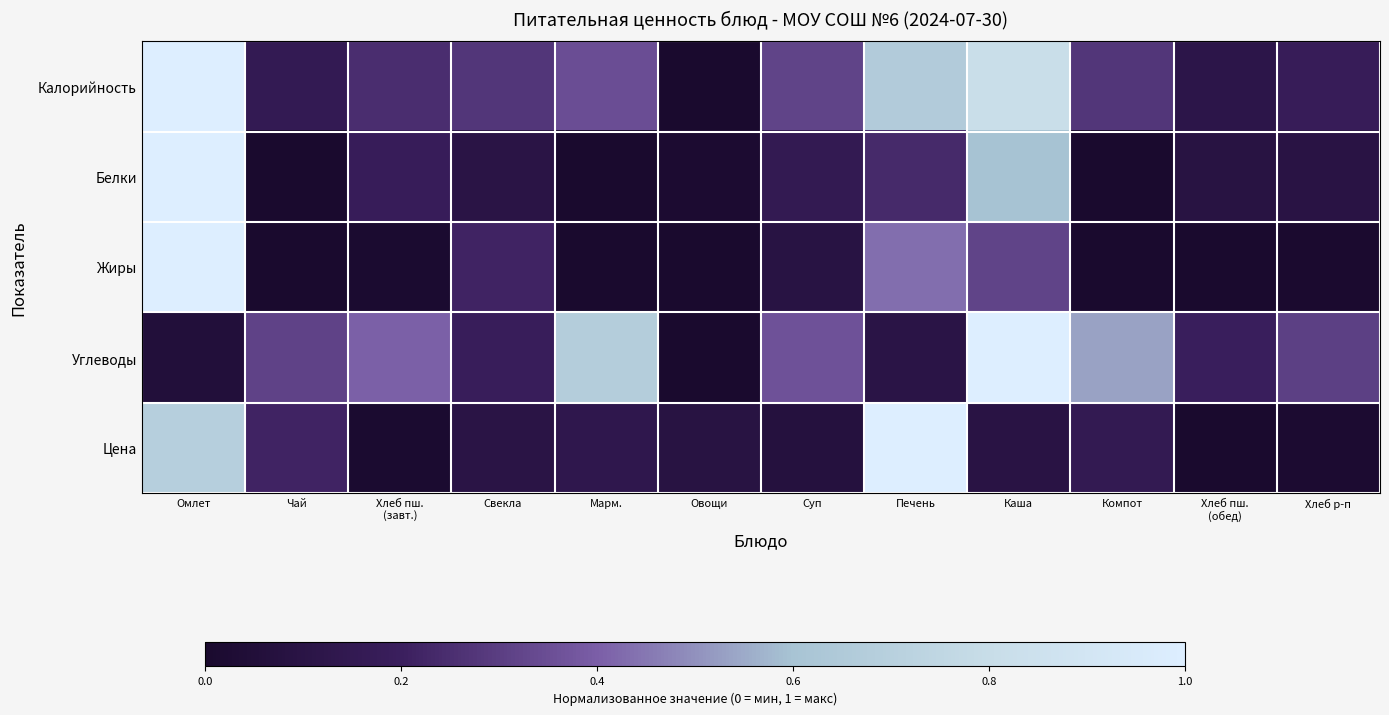

Reading left to right, what are all the values shown in this chart?

Калорийность: Омлет=1.0	Чай=0.2	Хлеб пш.
(завт.)=0.2	Свекла=0.3	Марм.=0.3	Овощи=0.0	Суп=0.3	Печень=0.7	Каша=0.8	Компот=0.3	Хлеб пш.
(обед)=0.1	Хлеб р-п=0.2
Белки: Омлет=1.0	Чай=0.0	Хлеб пш.
(завт.)=0.2	Свекла=0.1	Марм.=0.0	Овощи=0.0	Суп=0.2	Печень=0.2	Каша=0.6	Компот=0.0	Хлеб пш.
(обед)=0.1	Хлеб р-п=0.1
Жиры: Омлет=1.0	Чай=0.0	Хлеб пш.
(завт.)=0.0	Свекла=0.2	Марм.=0.0	Овощи=0.0	Суп=0.1	Печень=0.4	Каша=0.3	Компот=0.0	Хлеб пш.
(обед)=0.0	Хлеб р-п=0.0
Углеводы: Омлет=0.1	Чай=0.3	Хлеб пш.
(завт.)=0.4	Свекла=0.2	Марм.=0.7	Овощи=0.0	Суп=0.4	Печень=0.1	Каша=1.0	Компот=0.5	Хлеб пш.
(обед)=0.2	Хлеб р-п=0.3
Цена: Омлет=0.7	Чай=0.2	Хлеб пш.
(завт.)=0.0	Свекла=0.1	Марм.=0.1	Овощи=0.1	Суп=0.1	Печень=1.0	Каша=0.1	Компот=0.2	Хлеб пш.
(обед)=0.0	Хлеб р-п=0.0